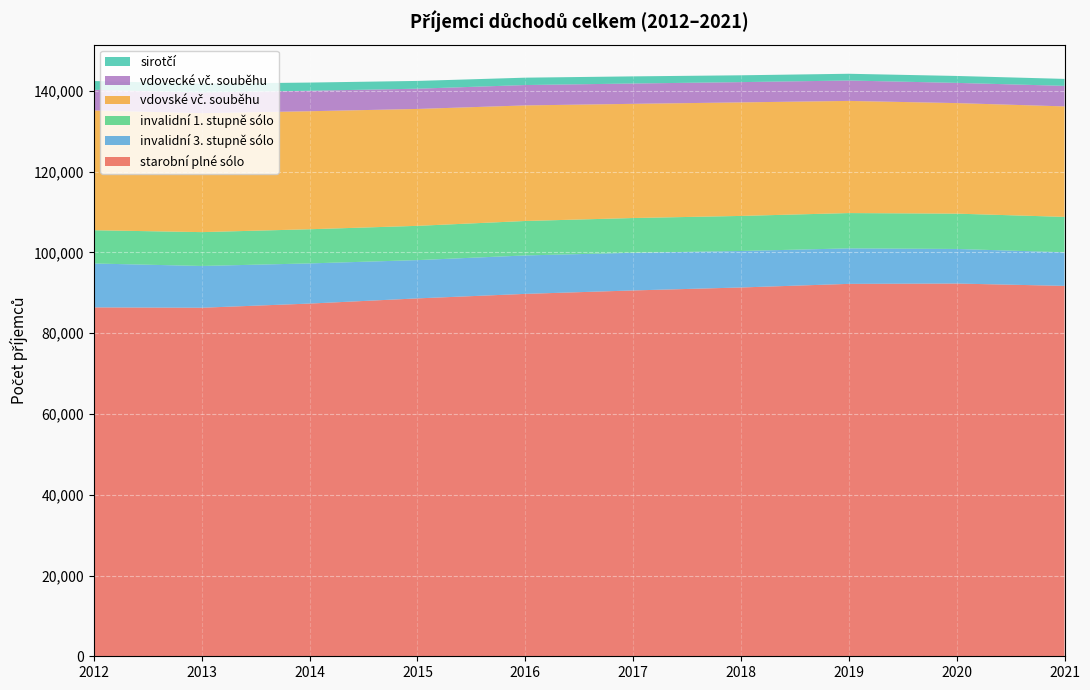

Reading left to right, transcribe all the data shown in this chart.

starobní plné sólo: 86401	86312	87343	88627	89744	90595	91329	92224	92306	91726
invalidní 3. stupně sólo: 10869	10343	9946	9479	9519	9326	9037	8789	8560	8316
invalidní 1. stupně sólo: 8234	8382	8460	8487	8532	8608	8683	8744	8749	8768
vdovské vč. souběhu: 29661	29457	29225	28947	28620	28277	28114	27775	27372	27361
vdovecké vč. souběhu: 5117	5137	5067	5014	5045	5034	5021	5050	5008	5086
sirotčí: 2175	2156	2032	1926	1826	1767	1690	1671	1715	1726